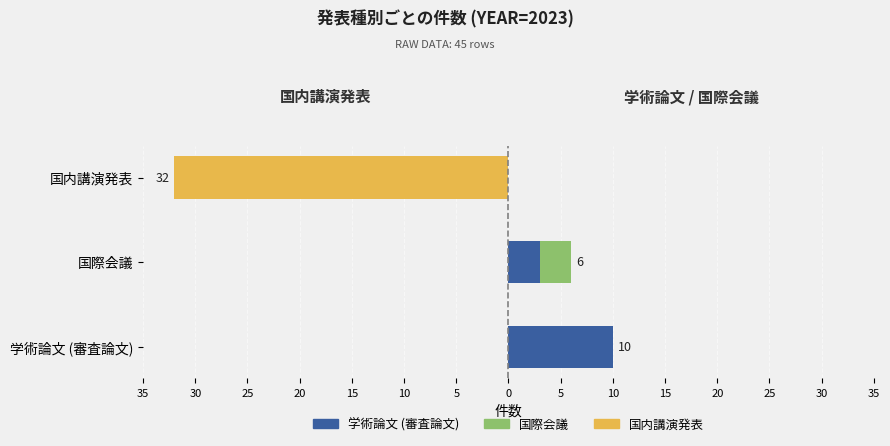

Reading right to left, what are all the values shown in this chart?

国内講演発表: -32	0	0
学術論文 (審査論文): 0	3	10
国際会議: 0	3	0